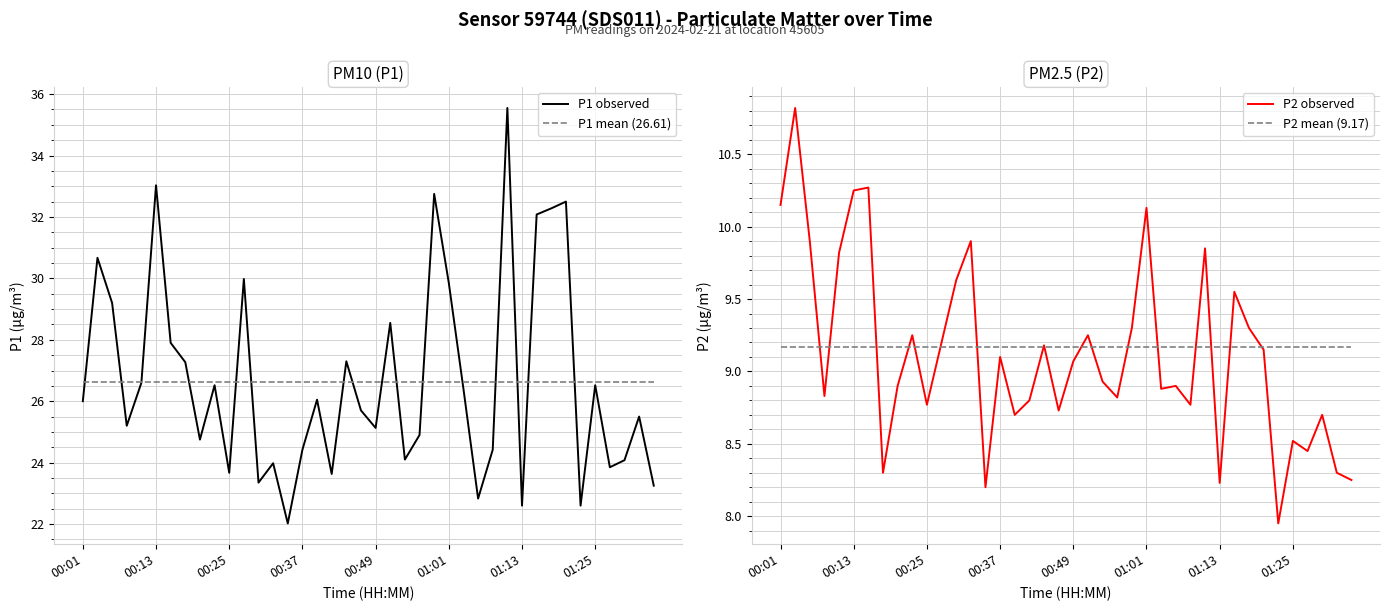

At which label does P2 mean (9.17) reach its peak?

00:01